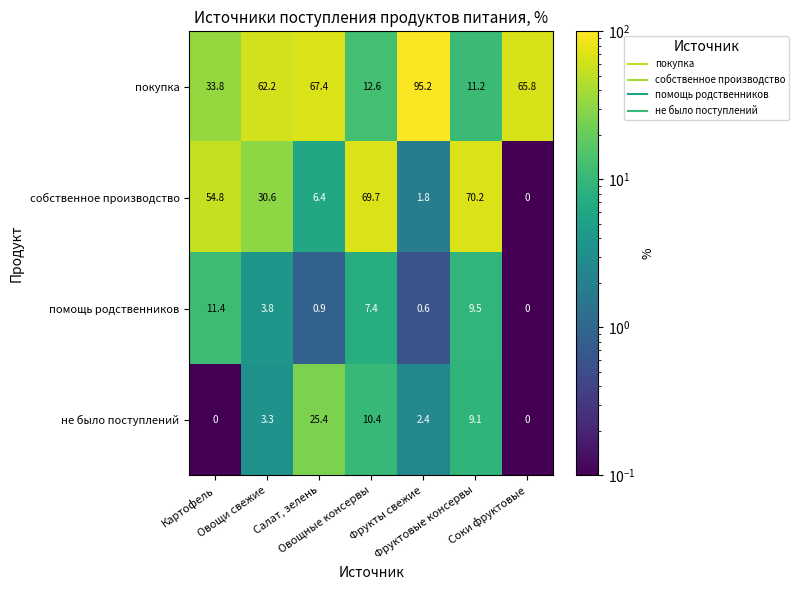

What is the greatest value displayed?

95.2